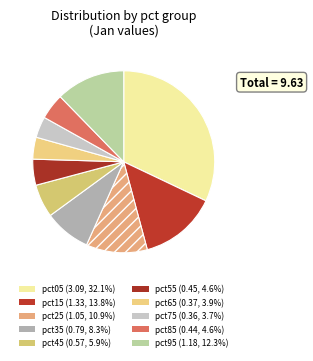

Does pct05 account for over 50% of the chart?

No